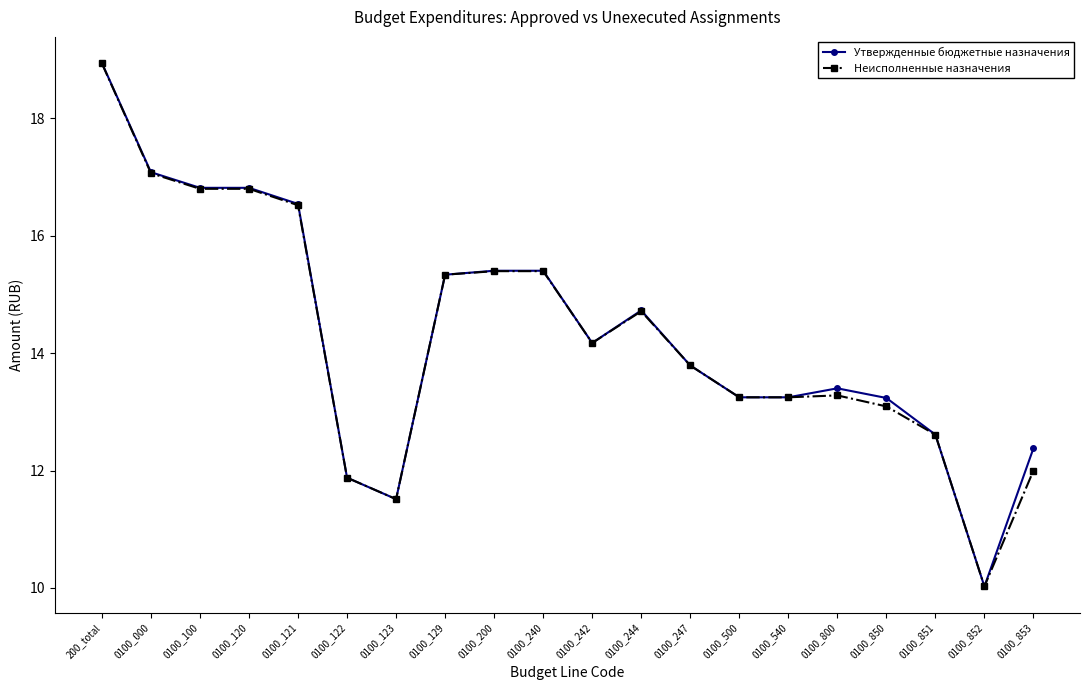

What is the label of the 6th point from the right?

0100_540